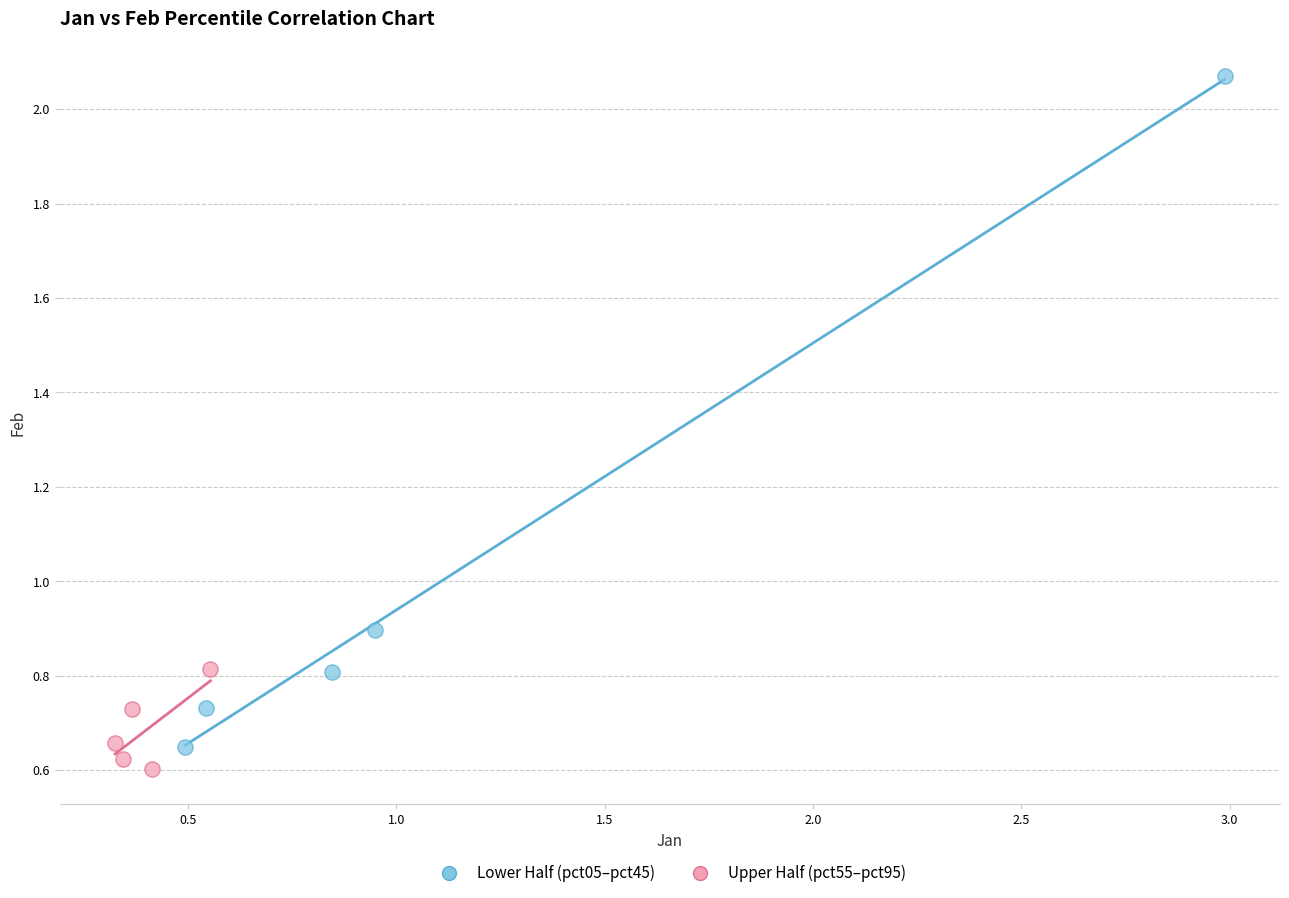

Which series has the largest Y range (max minus min)?

Lower Half (pct05–pct45)